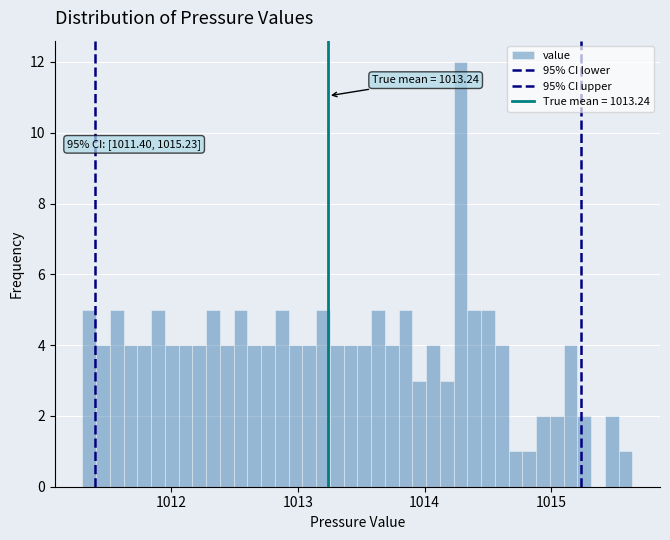

Around what value on the x-axis is the tallest bar? Give the approximate position of its centre, as read against the axis.

1014.3